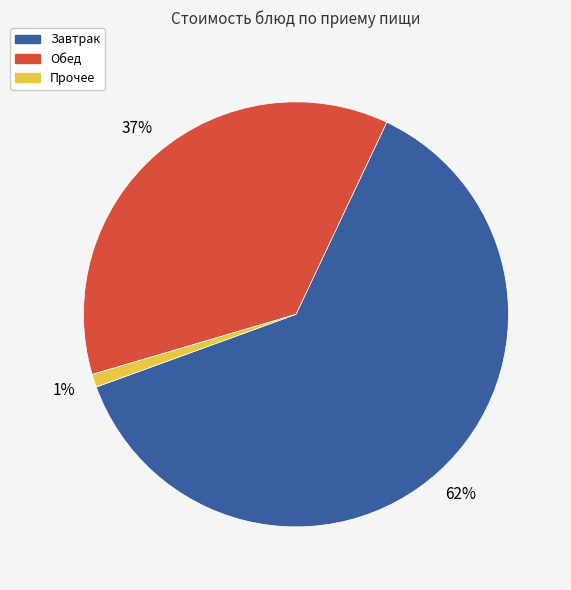

Is there any slice that represents more than half of the pie?

Yes